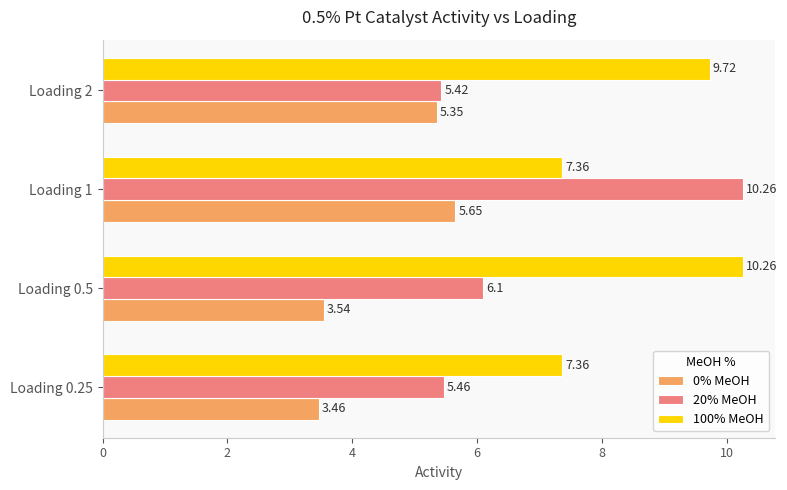

What is the greatest value displayed?

10.3